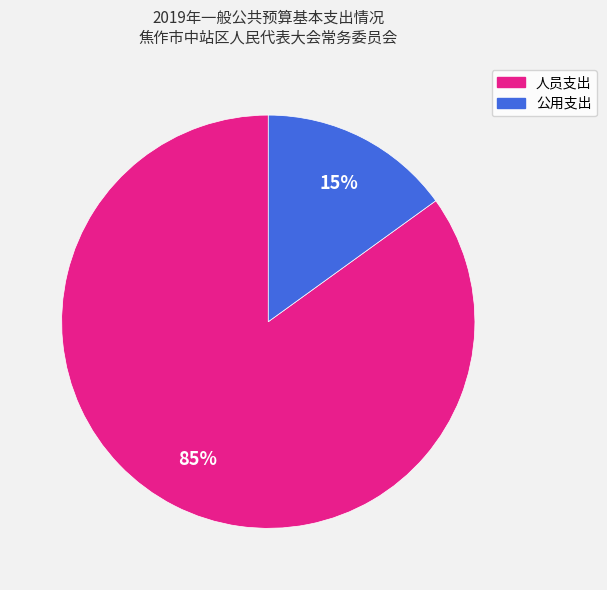

Which has a higher value, 人员支出 or 公用支出?

人员支出